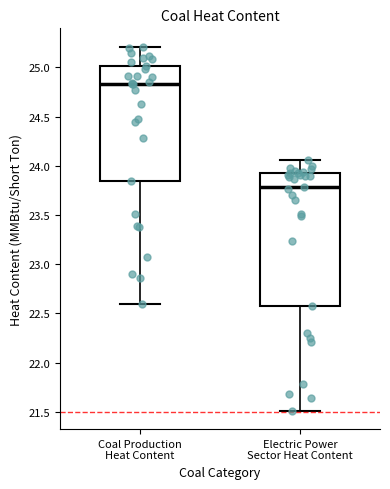

Which box has the lowest median line?

Electric Power Sector Heat Content